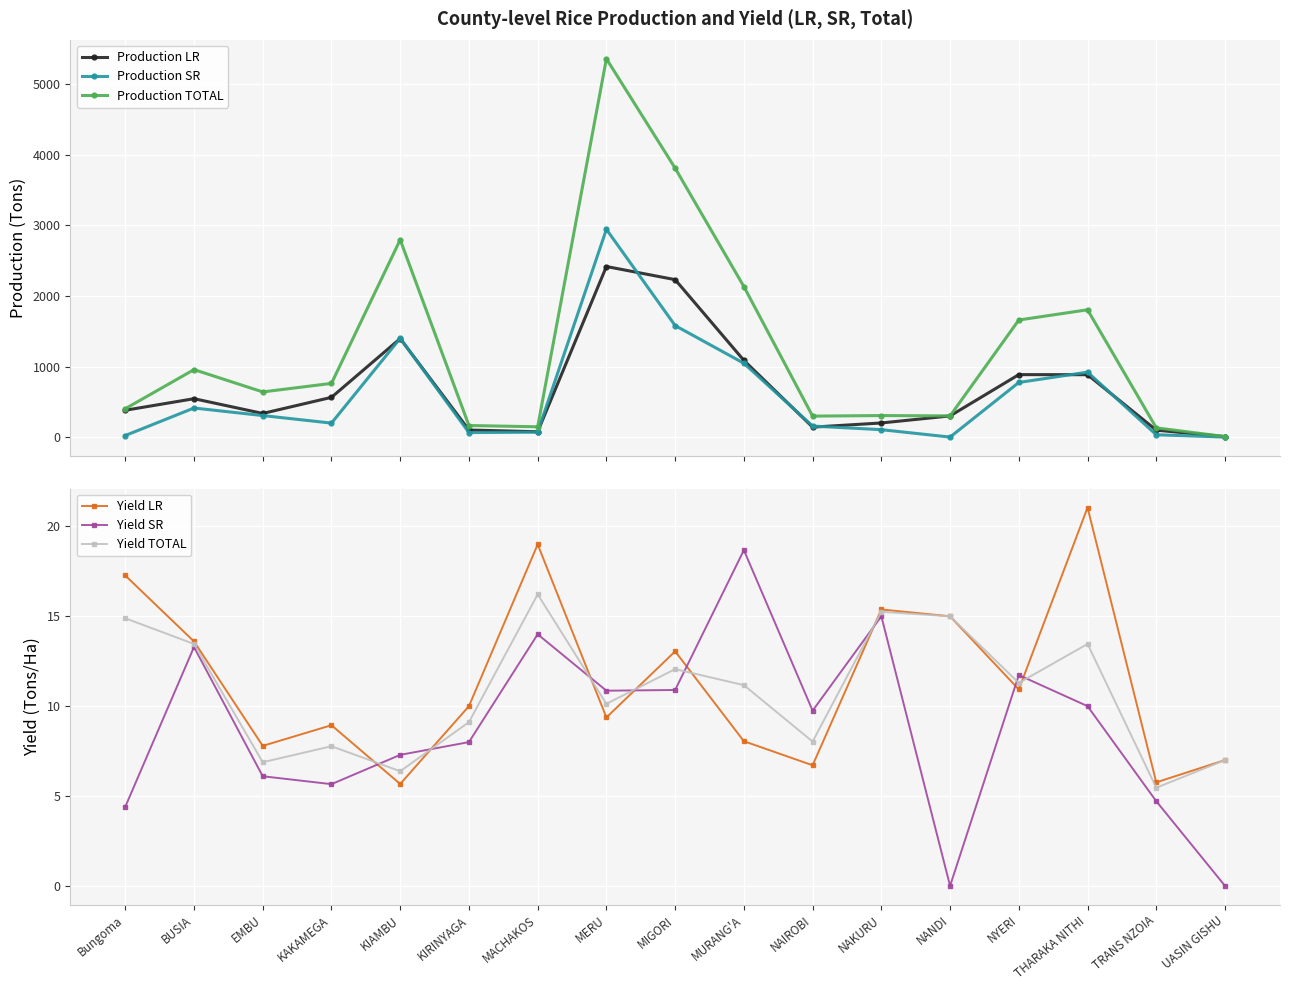

True or false: Yield SR and Production TOTAL cross at least once.

False